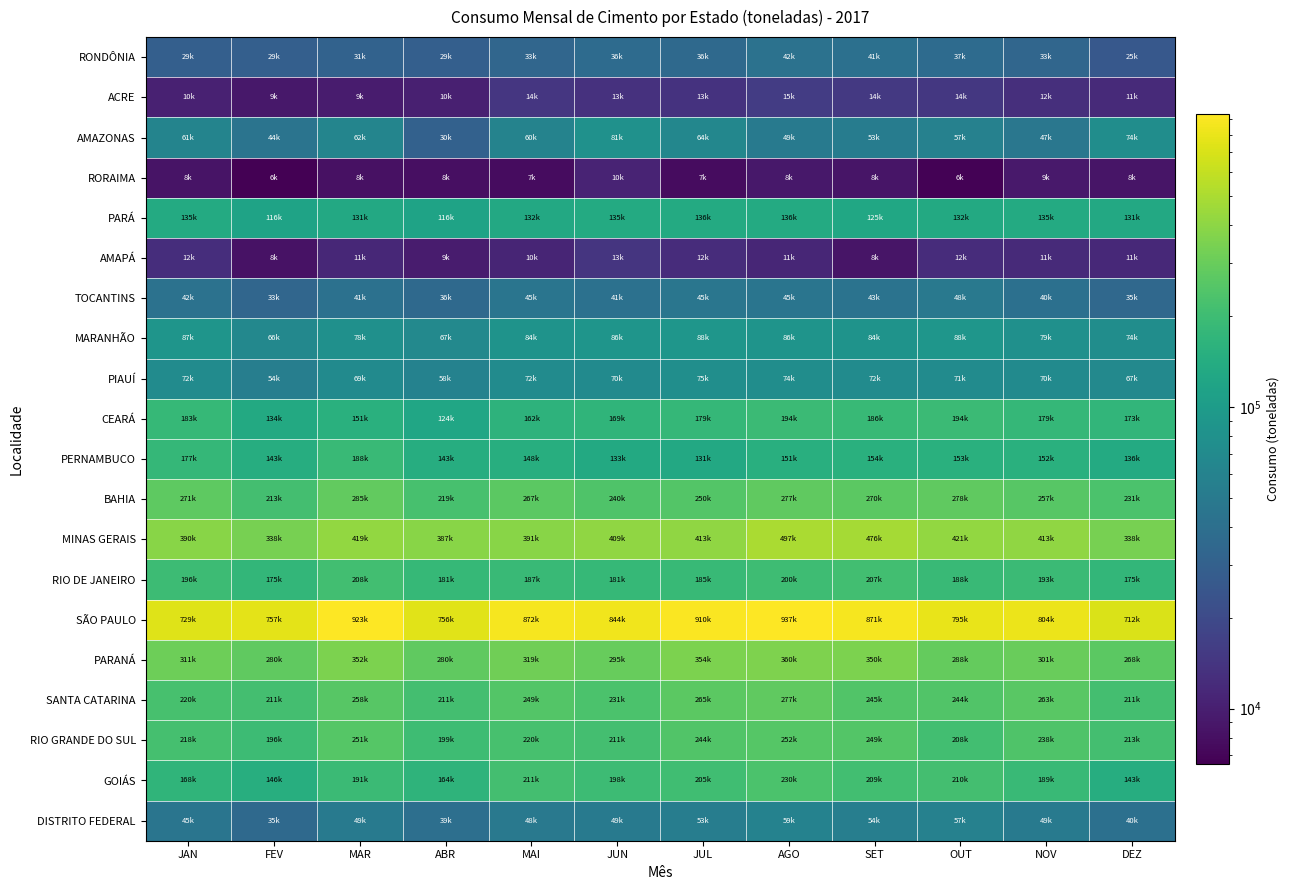

Between JAN and OUT, which series saw the biggest shift?

SÃO PAULO